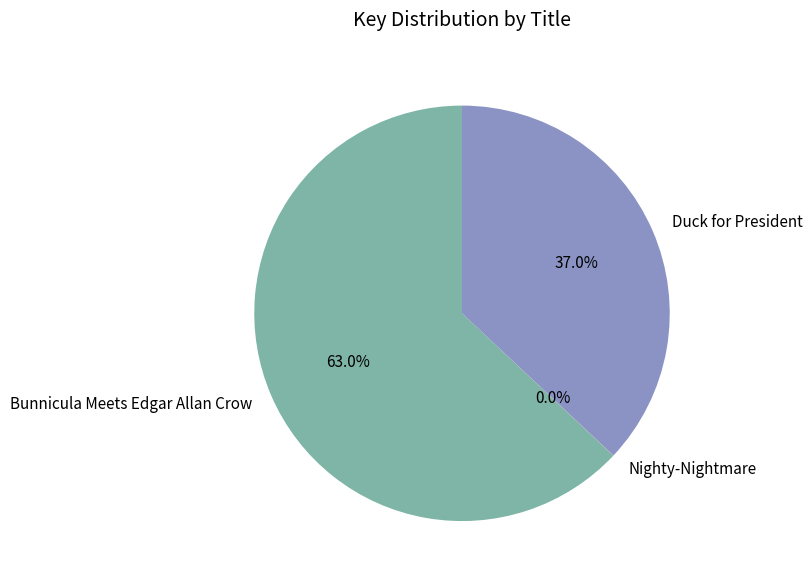

Which has a higher value, Duck for President or Bunnicula Meets Edgar Allan Crow?

Bunnicula Meets Edgar Allan Crow